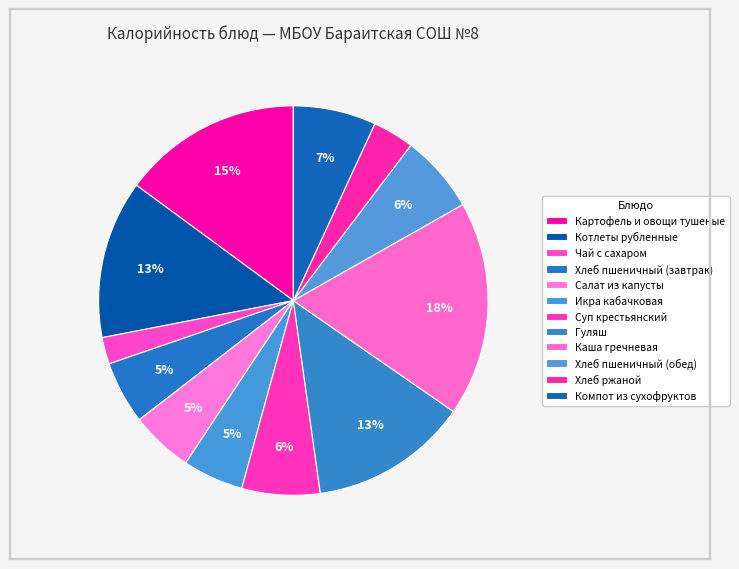

Count the number of slices in the pie.

12